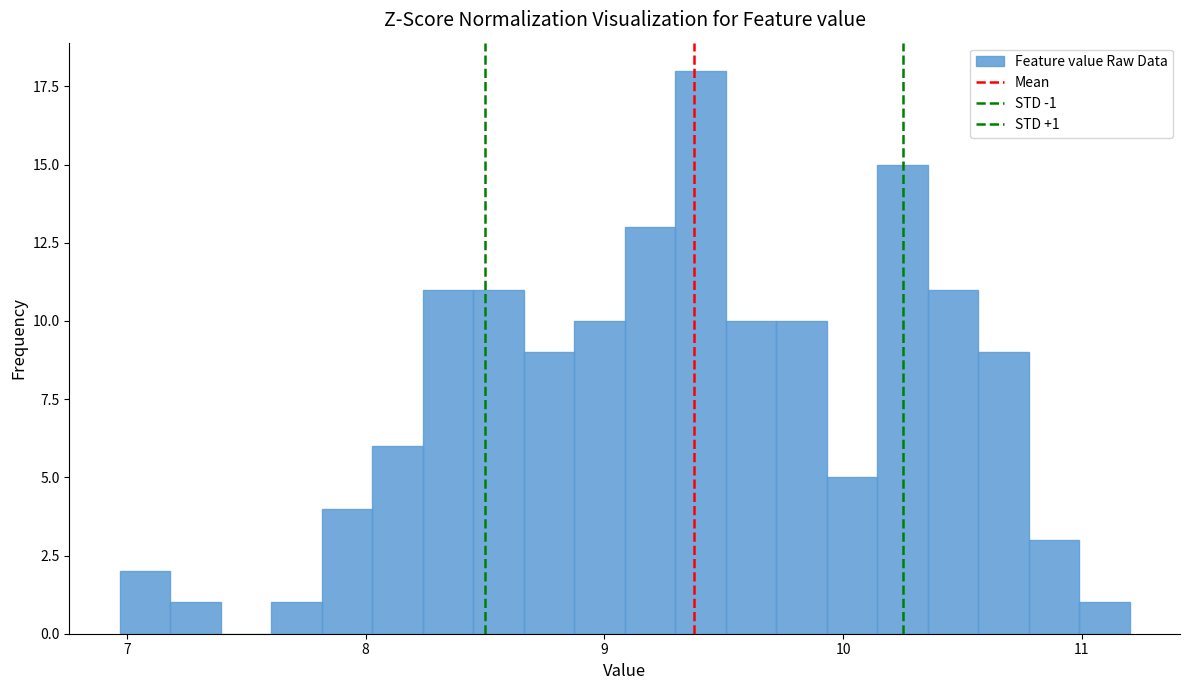

Read against the x-axis, roughly where is the centre of the tallest bar?

9.4